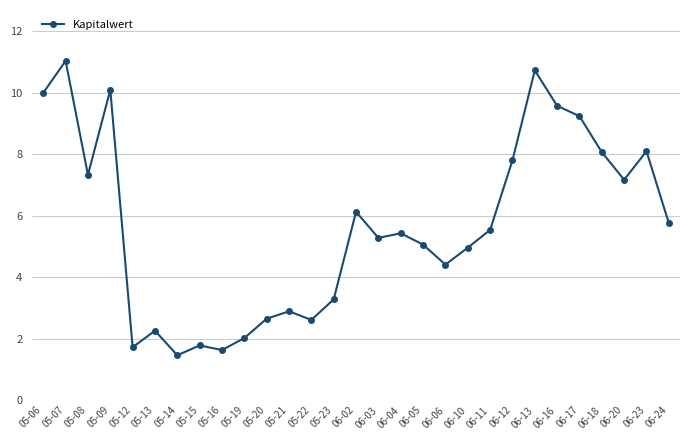

At which label is the value closest to 6?

06-02